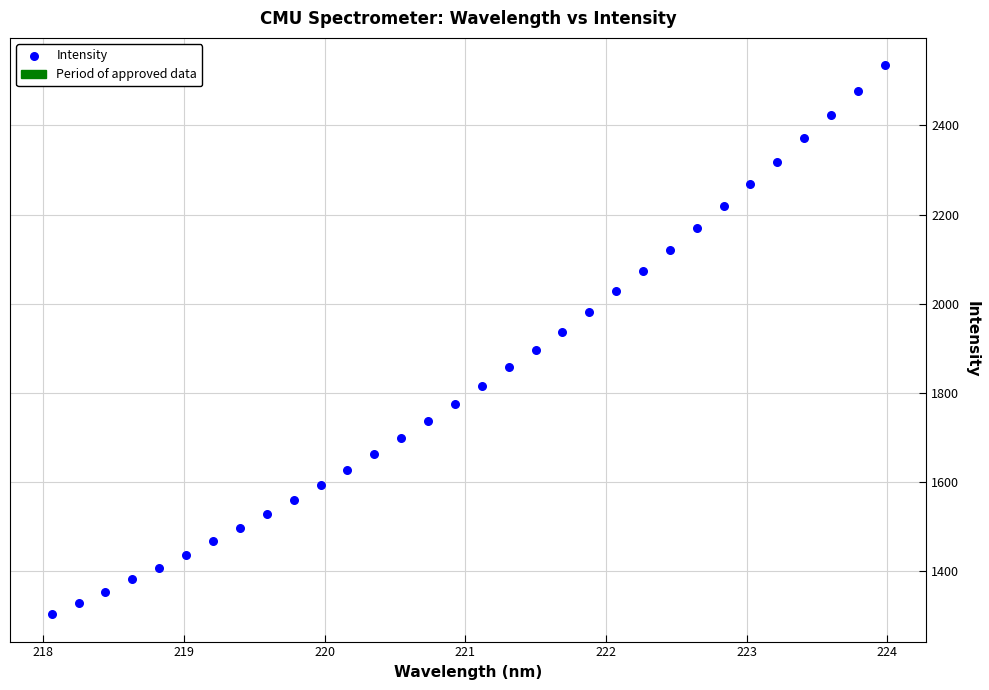

What is the range of X values (max minus min)?

5.9